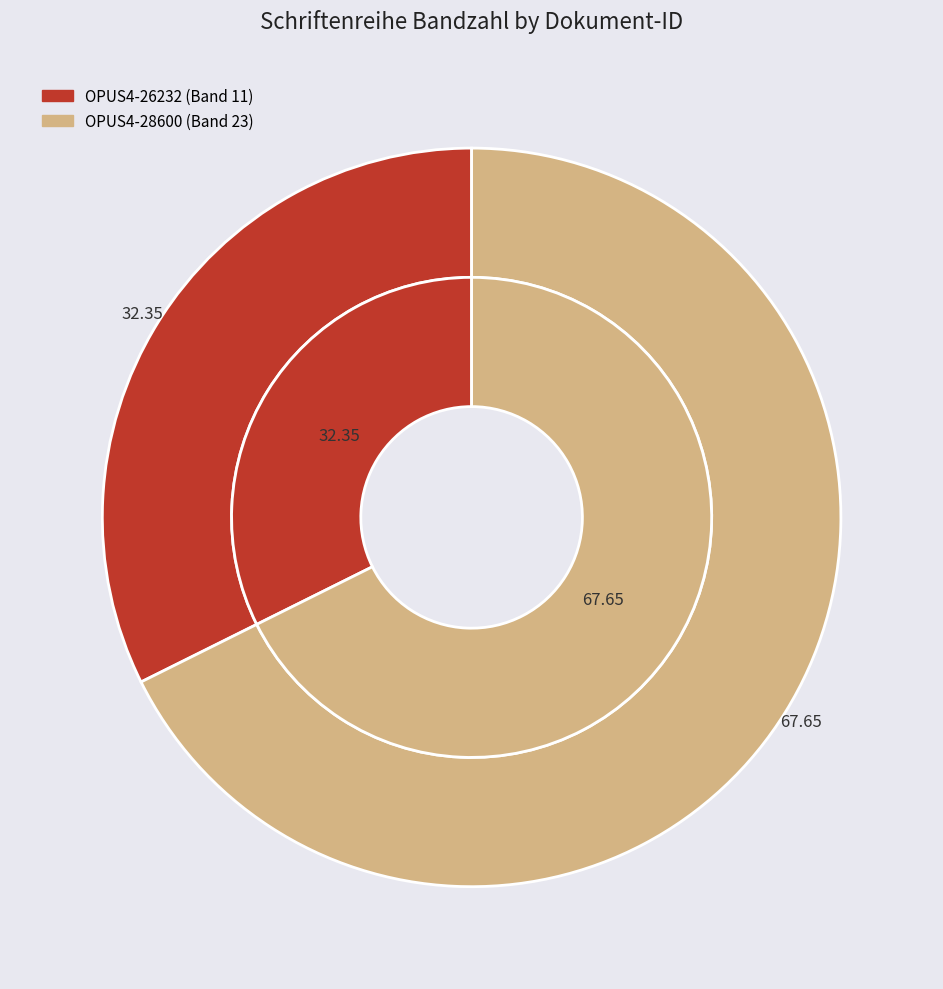

Is it true that OPUS4-26232 is 32% of the pie?

True